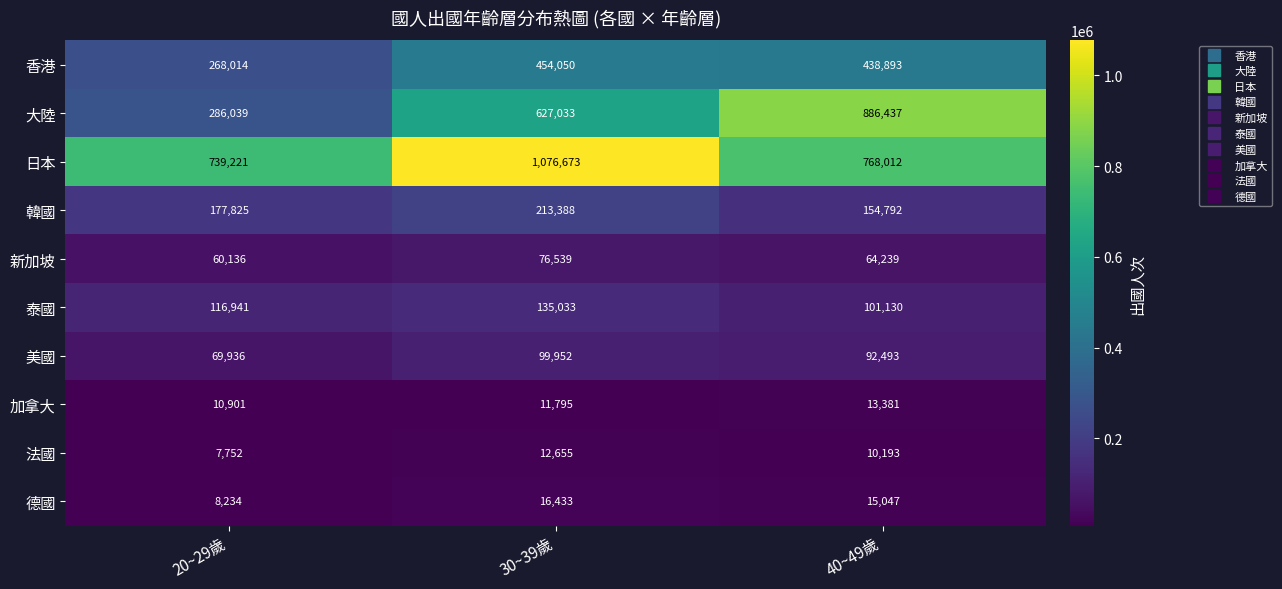

What is the maximum value shown in the chart?

1076673